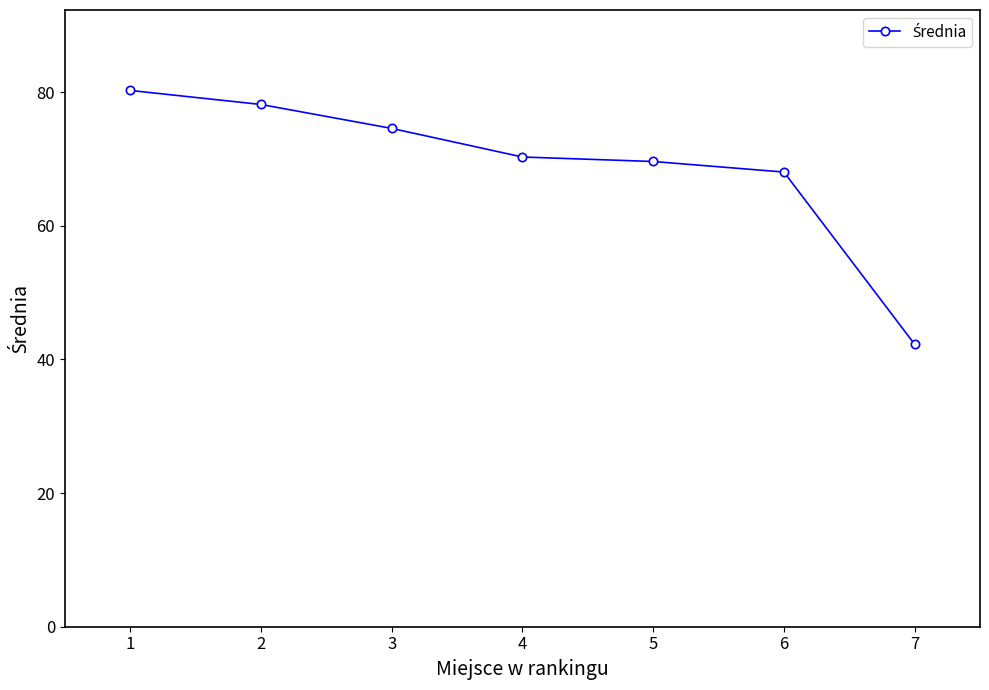

True or false: the data shows 19.9 at 7.

False